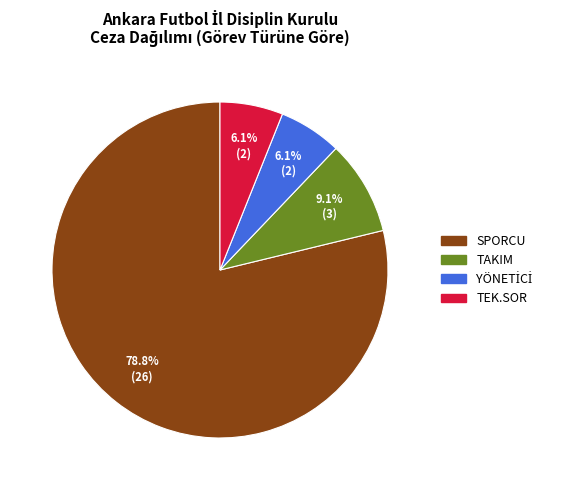

Count the number of slices in the pie.

4